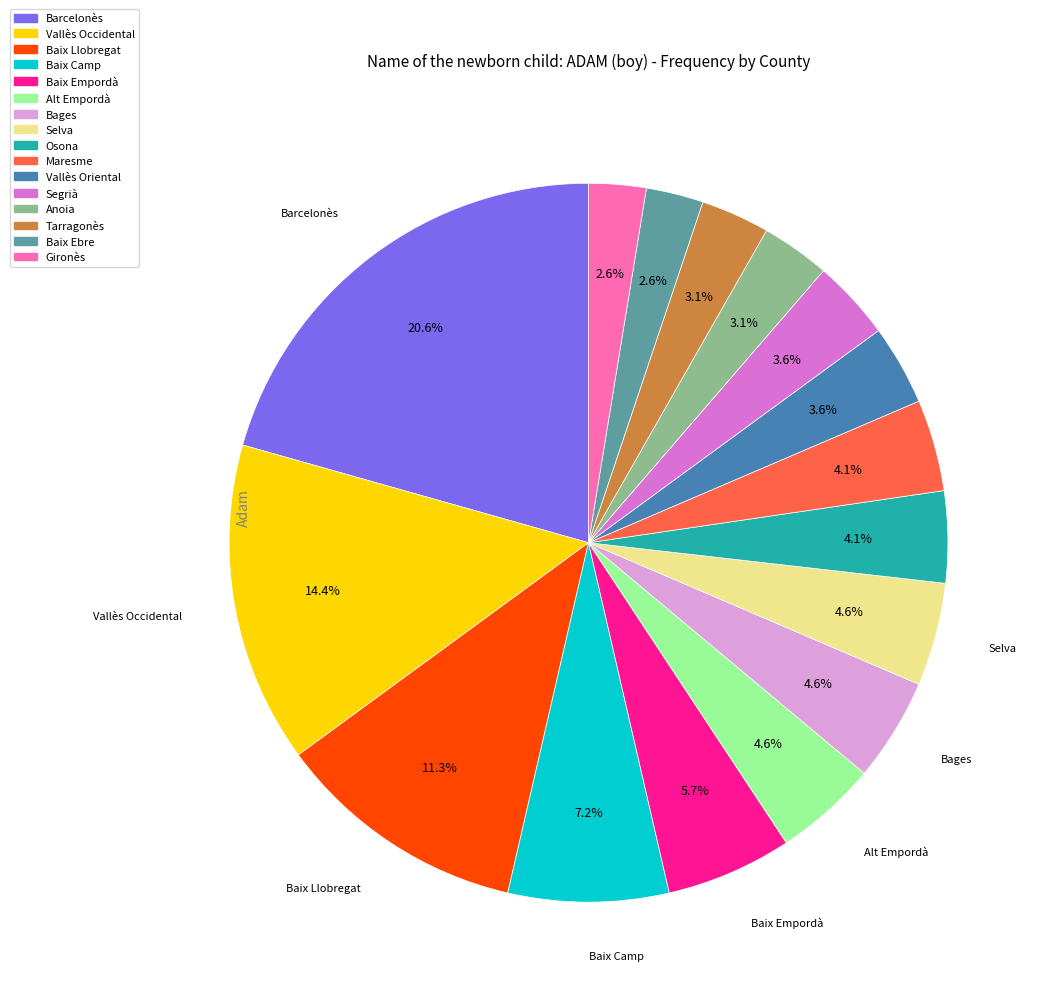

What percentage is the Gironès slice, to the nearest percent?

3%